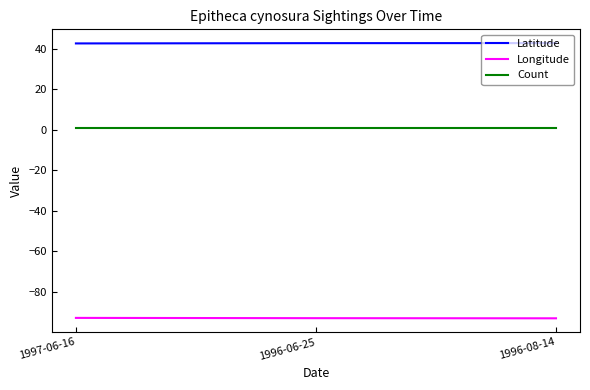

Is it true that Latitude equals 42.7 at 1996-08-14?

True